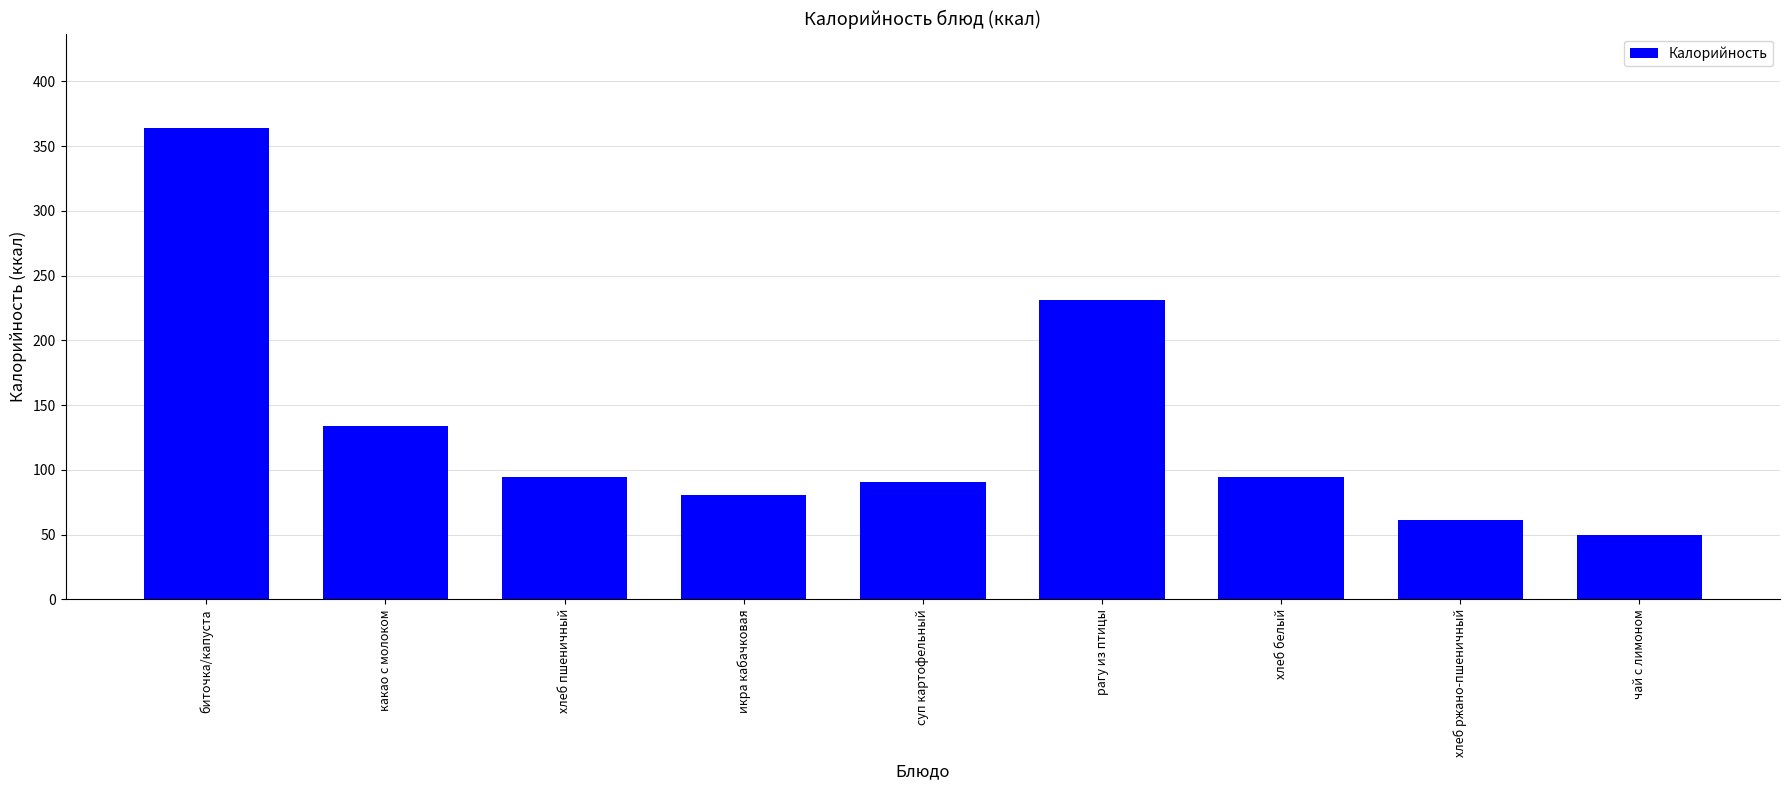

What is the greatest value displayed?

364.0